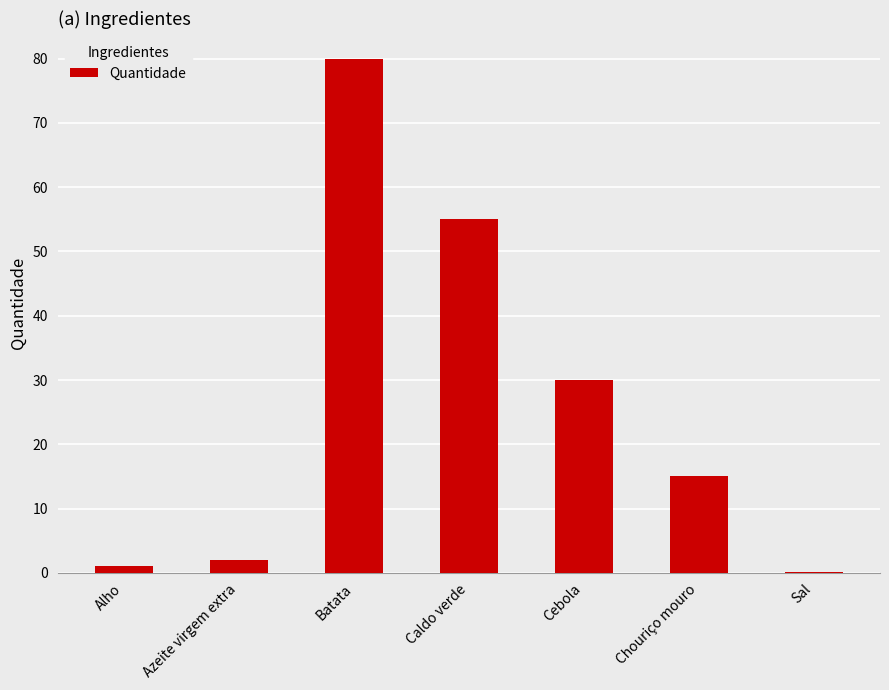

The chart shows a value of 2.0 at Azeite virgem extra. True or false?

True